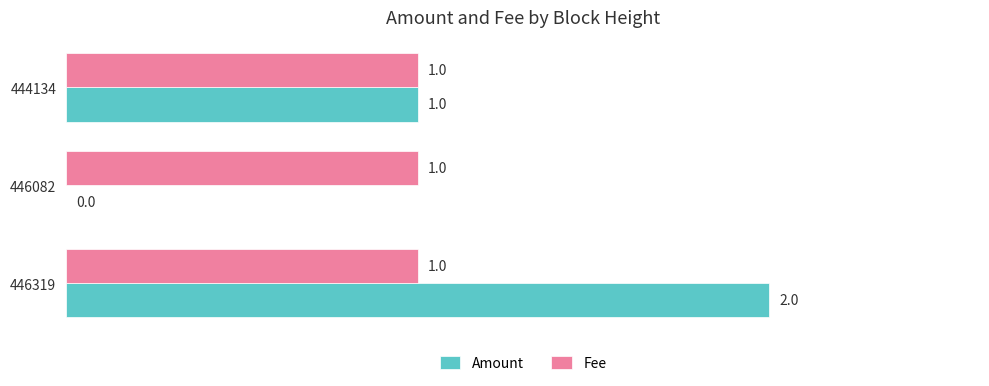

At which category is the sum across all series the highest?

446319